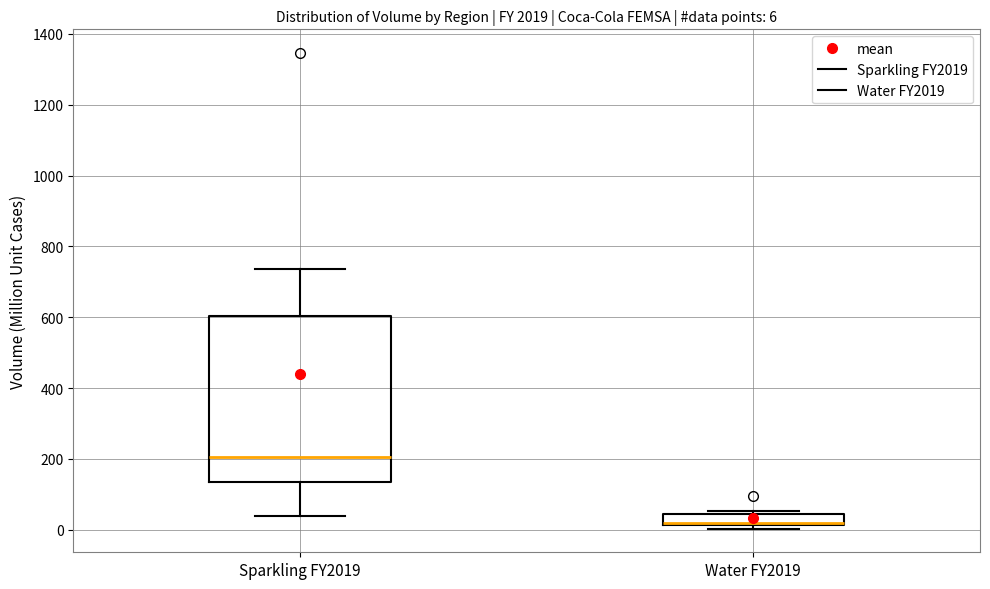

Which box is the tallest, from its lower edge to its upper edge?

Sparkling FY2019